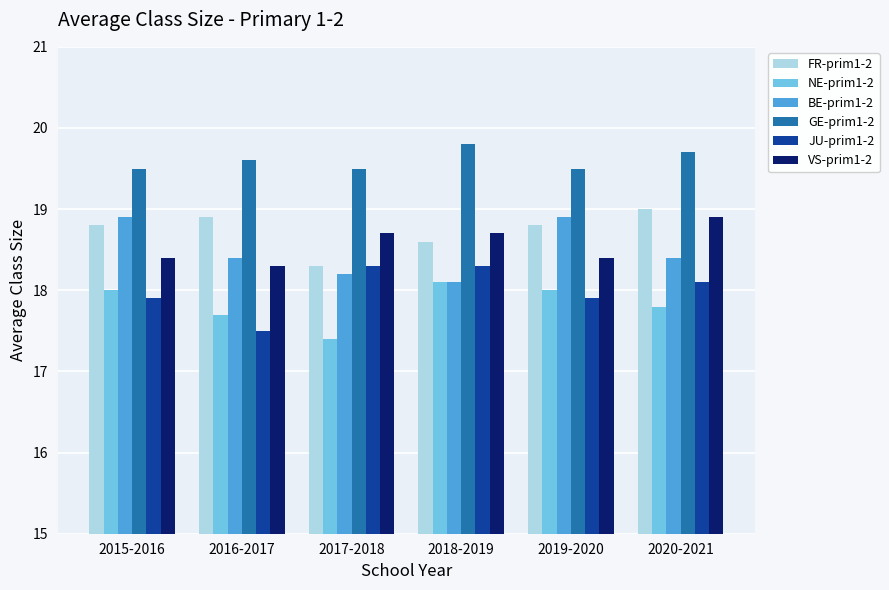

What is the difference between the FR-prim1-2 values at 2015-2016 and 2020-2021?

0.2